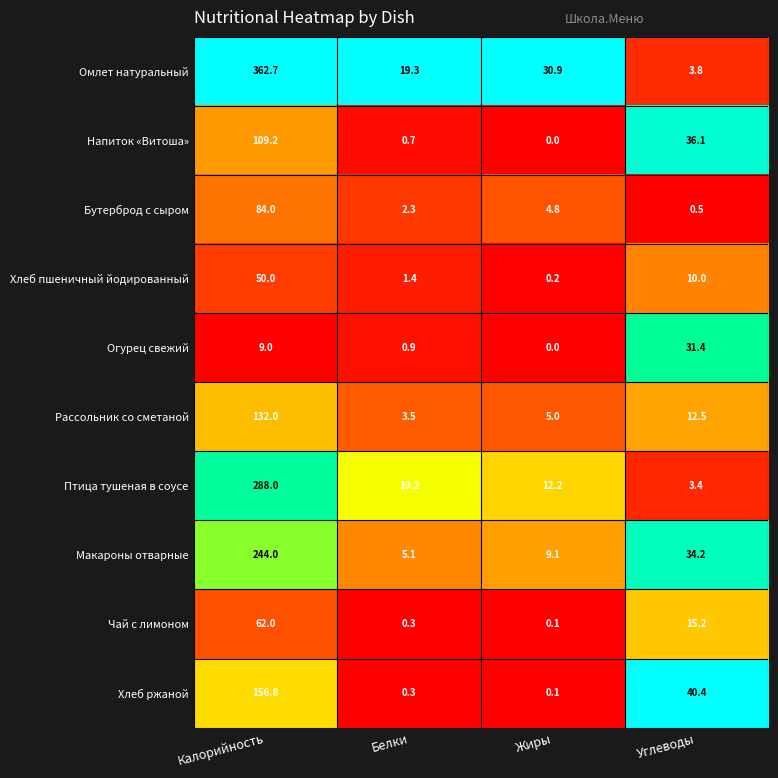

At which category is the sum across all series the highest?

Калорийность